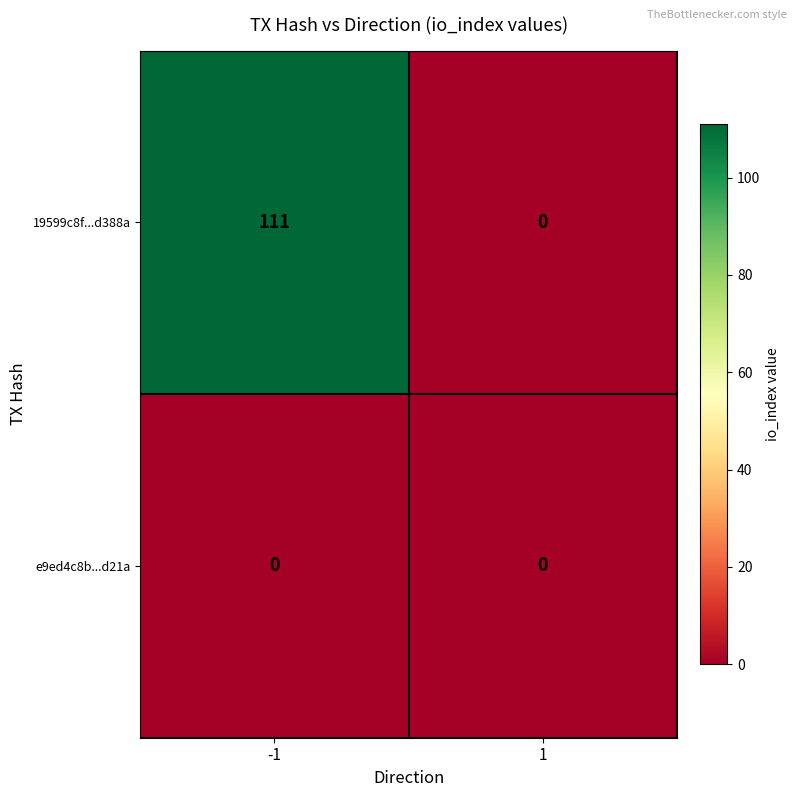

List the series in order of their overall mean, lowest first.

e9ed4c8b...d21a, 19599c8f...d388a